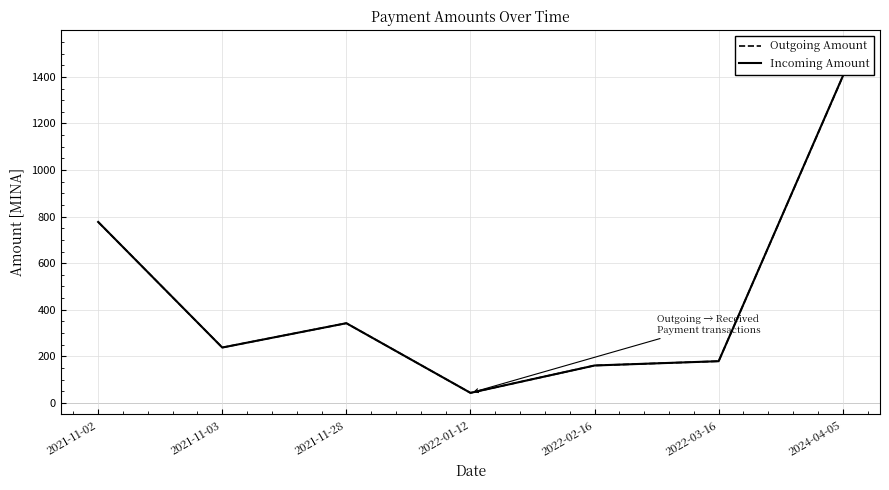

What is the maximum value for Incoming Amount?

1402.8